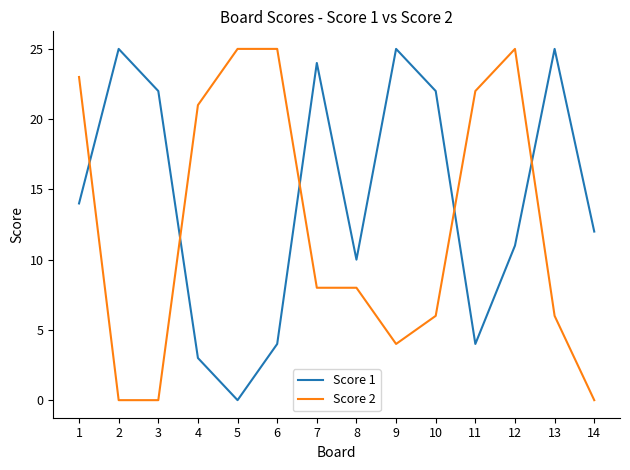

In Score 1, how many points are lower than both neighbors (excluding endpoints)?

3